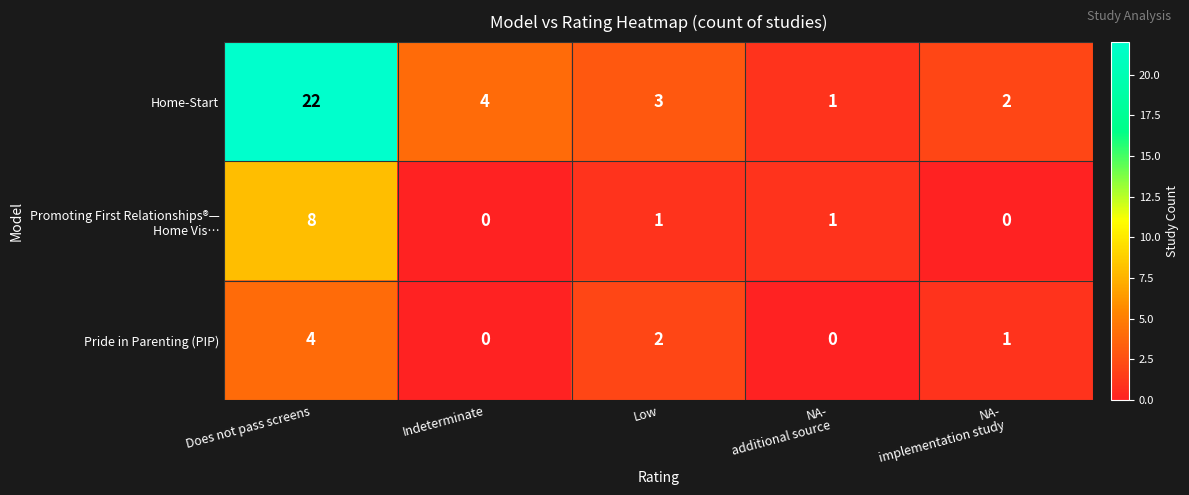

What is the sum of all Home-Start values?

32